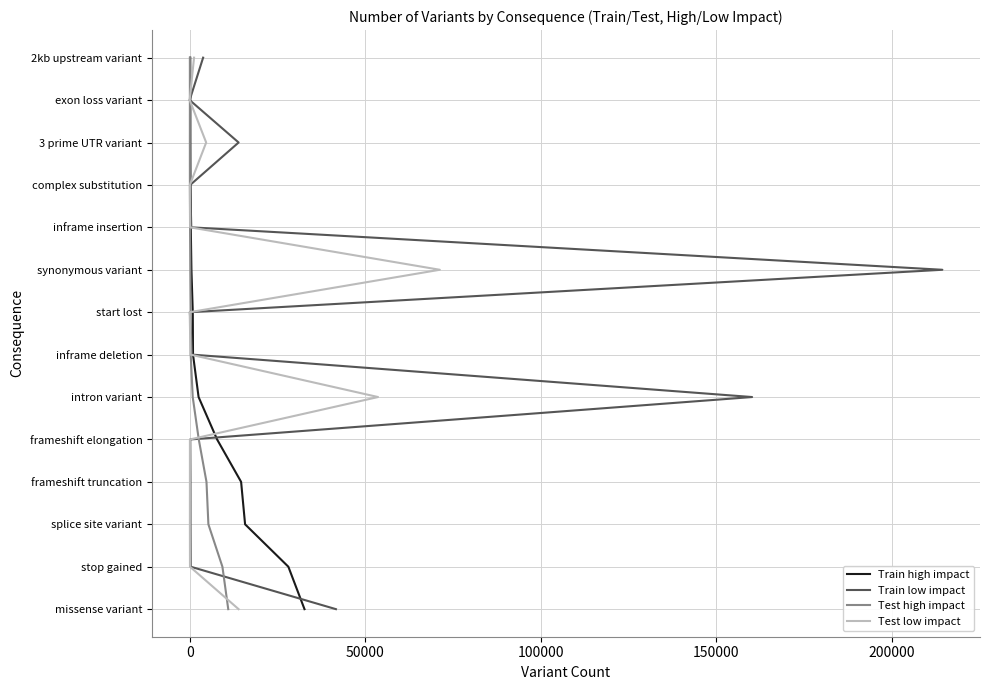

True or false: Train high impact has more than 1 points higher than both neighbors.

False